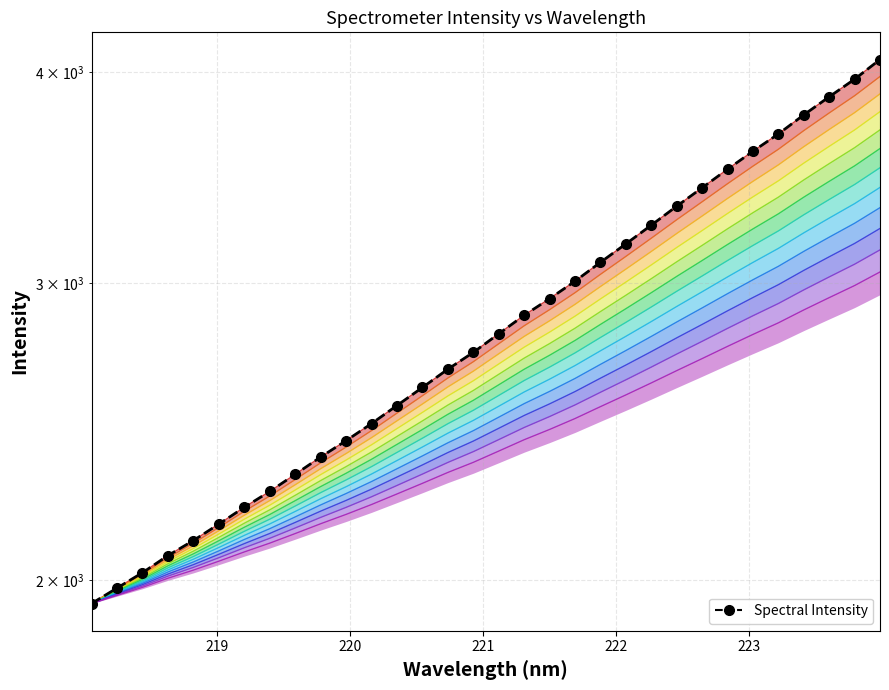

List the labels in order of value, smallest first.

218.0596, 218.2508, 218.442, 218.6332, 218.8244, 219.0156, 219.2067, 219.3979, 219.589, 219.7801, 219.9712, 220.1623, 220.3533, 220.5444, 220.7354, 220.9264, 221.1174, 221.3083, 221.4993, 221.6902, 221.8812, 222.0721, 222.263, 222.4538, 222.6447, 222.8355, 223.0264, 223.2172, 223.408, 223.5987, 223.7895, 223.9802